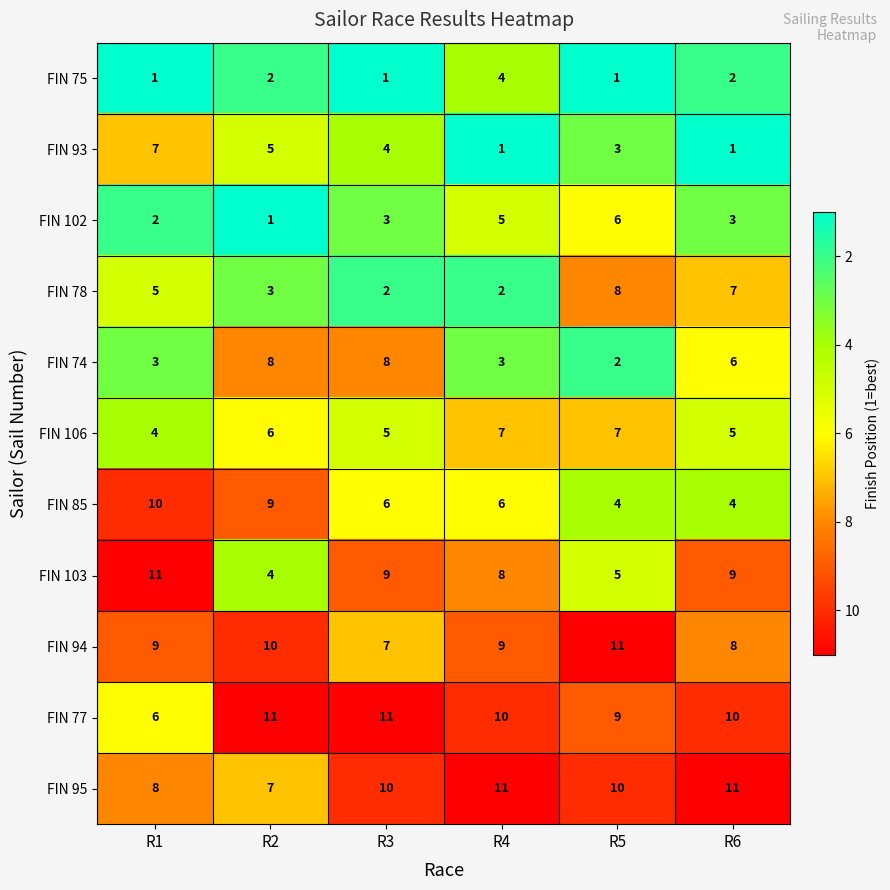

What is the sum of the FIN 78 values at R6 and R2?

10